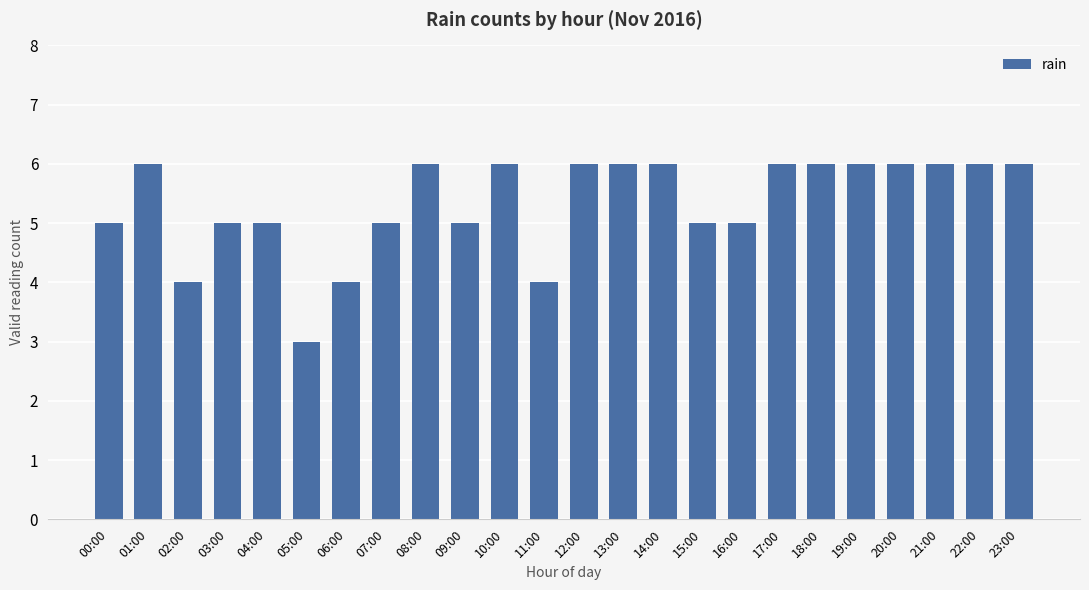

What is the label of the 10th bar from the left?

09:00